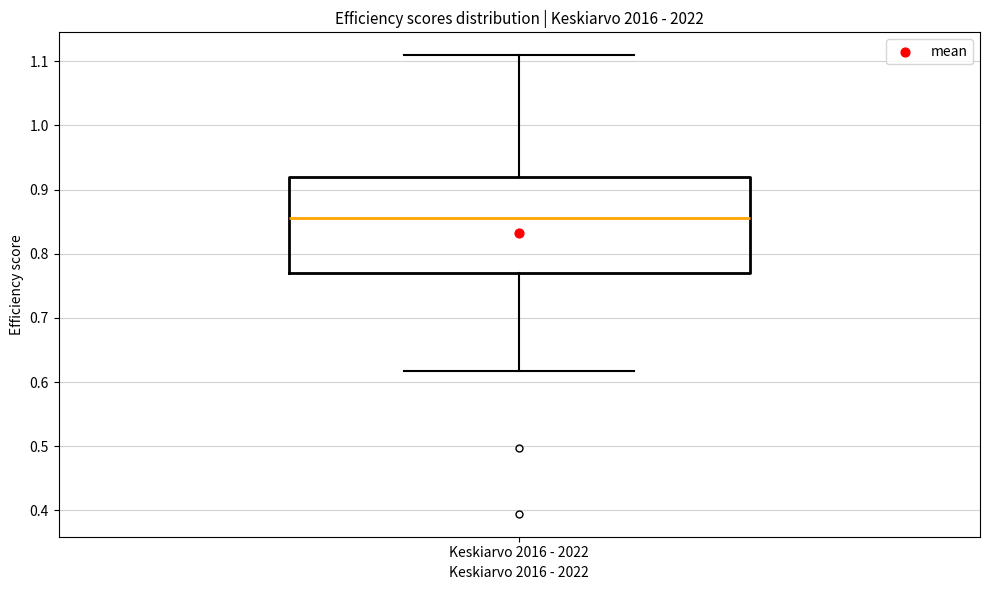

Read this box plot against the y-axis: the position of the median line, the range covered by the box, and the ends of both whiskers. The values are not printed on the chart, so give them approximately, as read against the axis.

median 0.86, box 0.77 to 0.92, whiskers 0.62 to 1.11